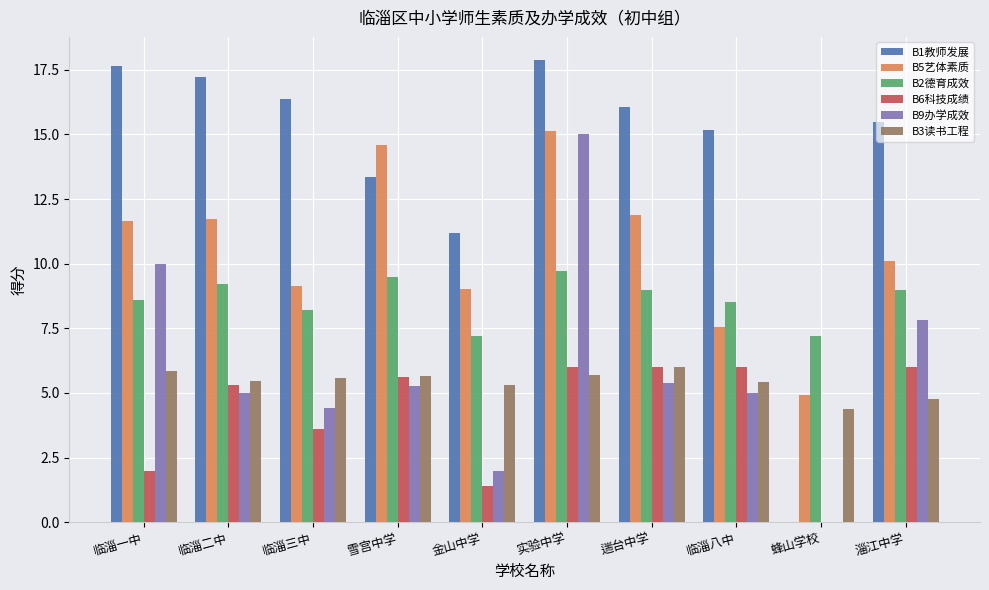

Is it true that B3读书工程 equals 10.4 at 临淄一中?

False